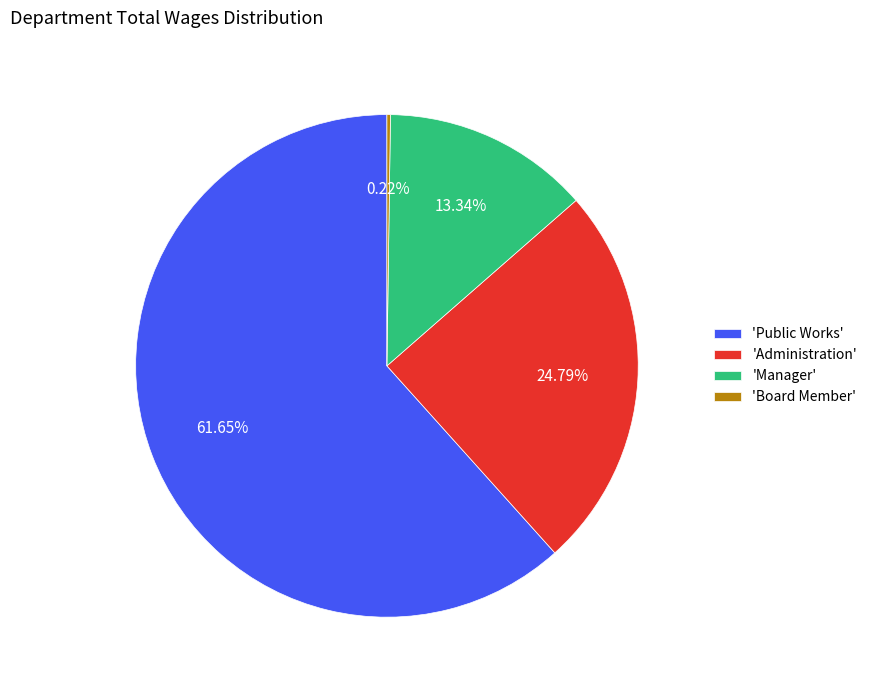

What is the ratio of the value at 'Administration' to the value at 'Manager'?

1.9